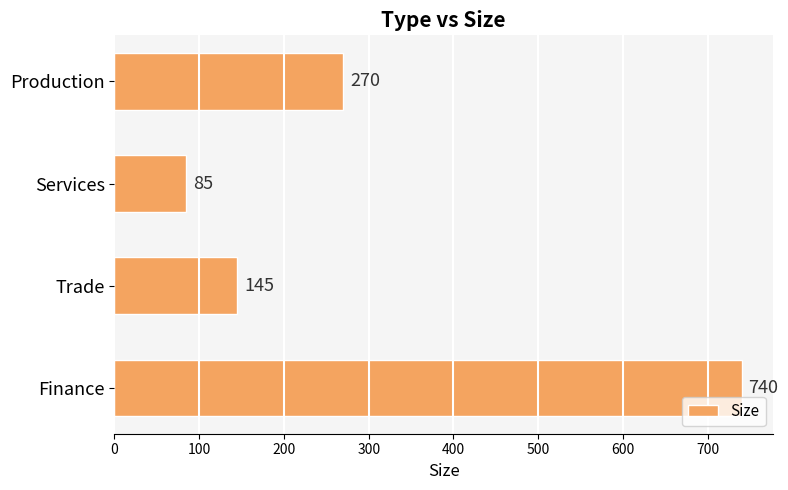

Reading top to bottom, transcribe all the data shown in this chart.

Production=270	Services=85	Trade=145	Finance=740